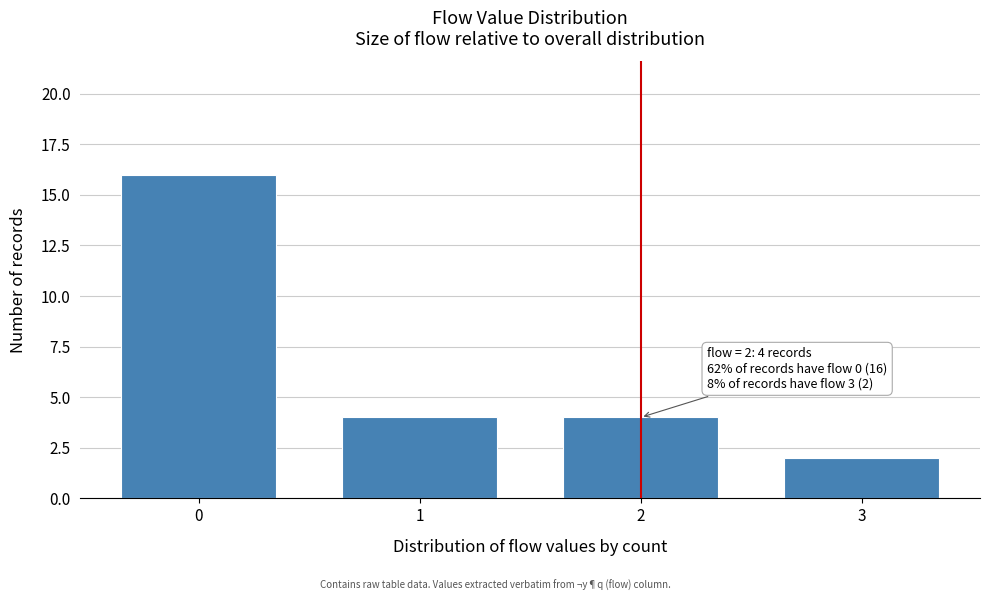

Reading left to right, list all the values displayed in this chart.

0=16	1=4	2=4	3=2